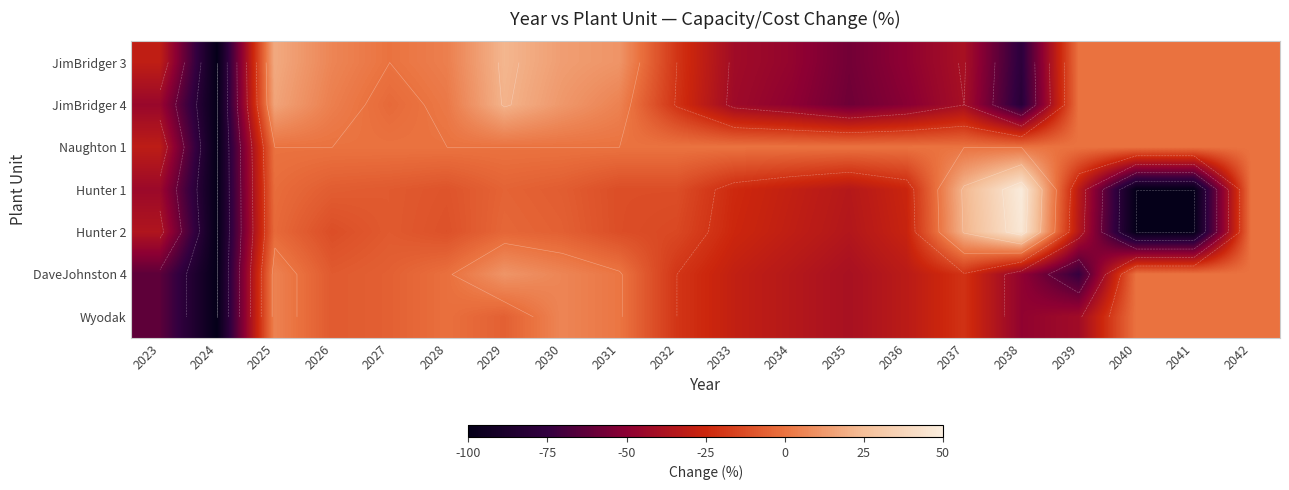

What is the difference between the JimBridger 4 values at 2024 and 2040?

100